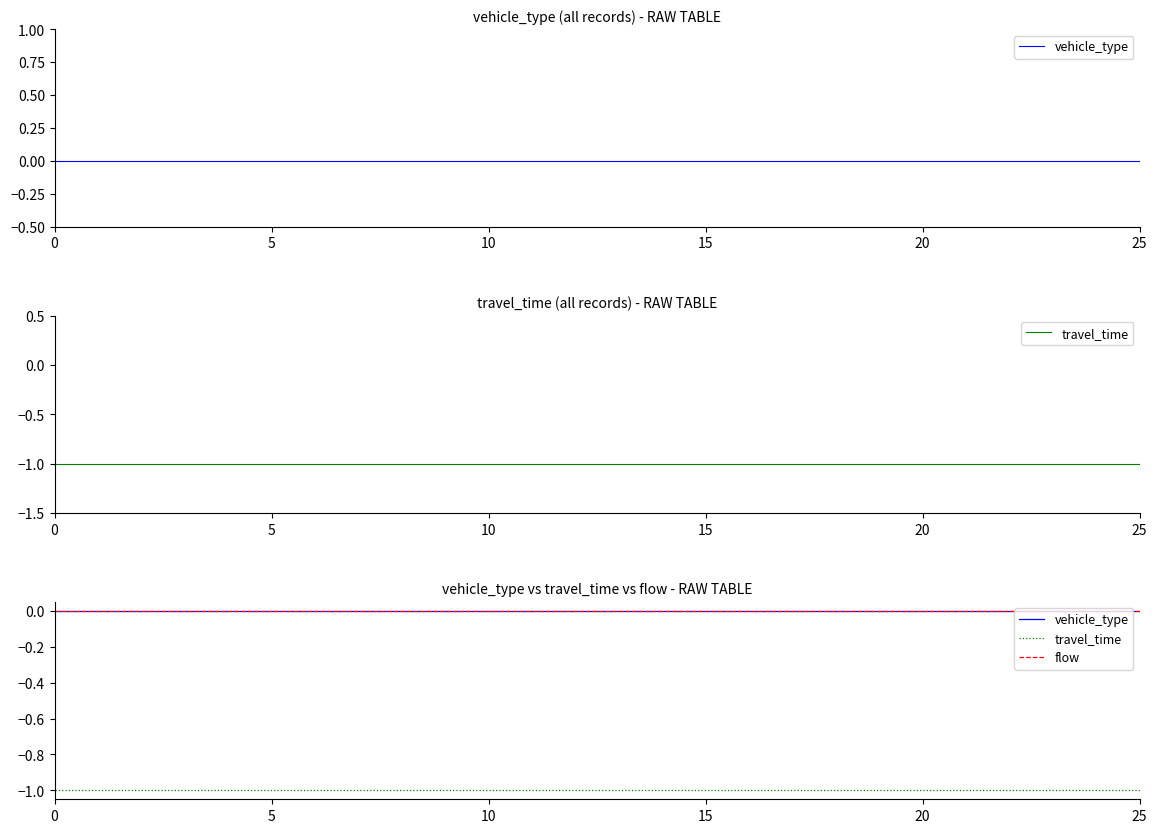

Rank the series by their maximum value, from highest to lowest.

vehicle_type, flow, travel_time